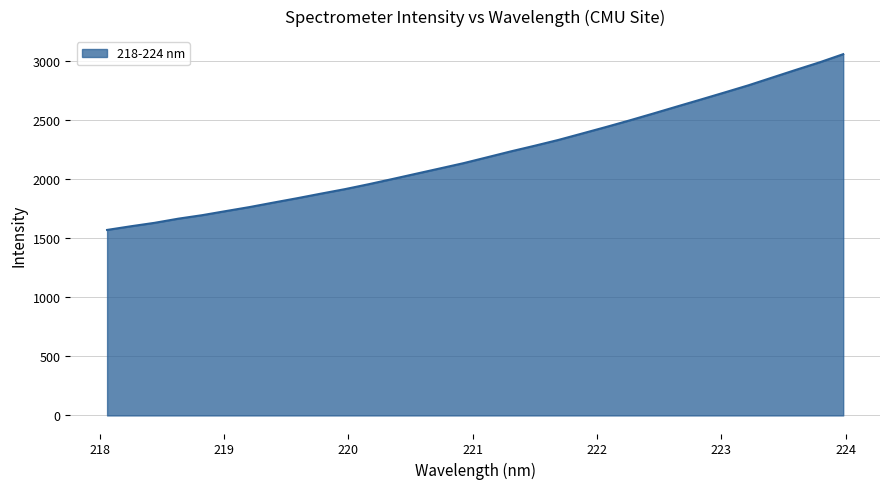

What is the greatest value displayed?

3058.5